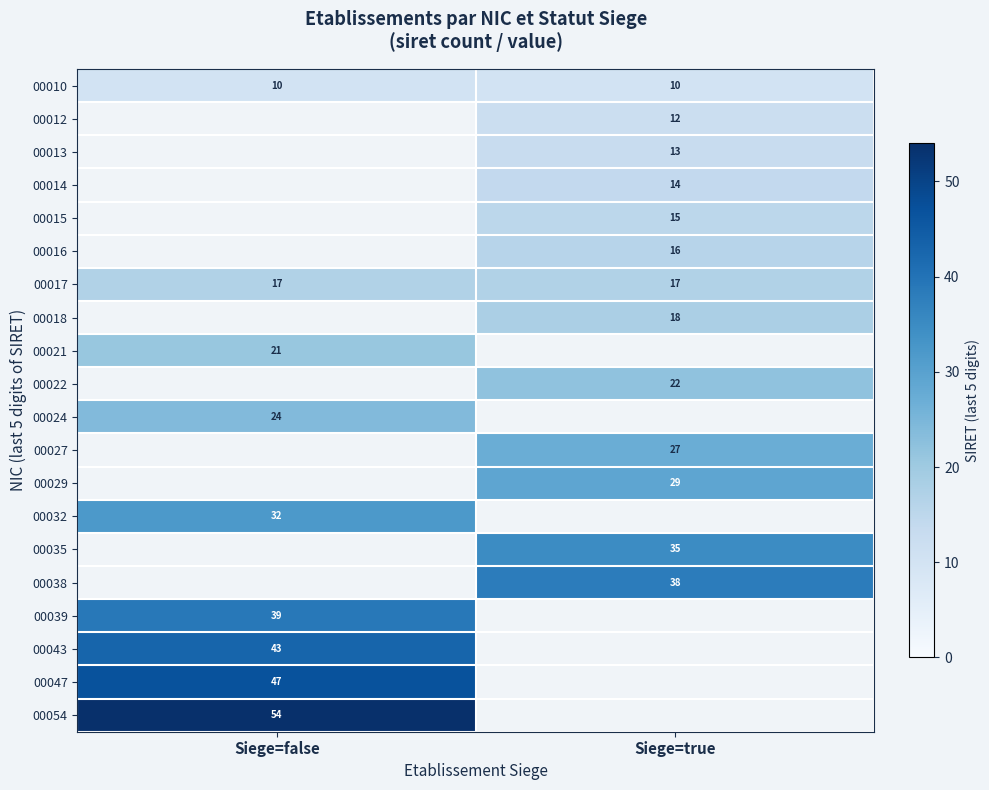

What is the minimum value for 00017?

17